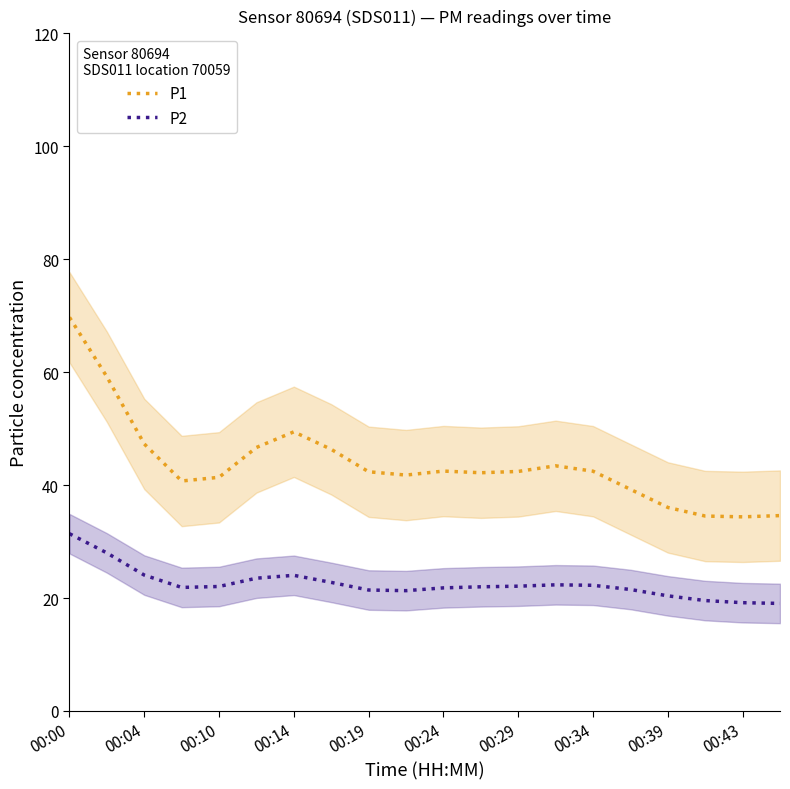

What is the maximum value for P2?

31.4